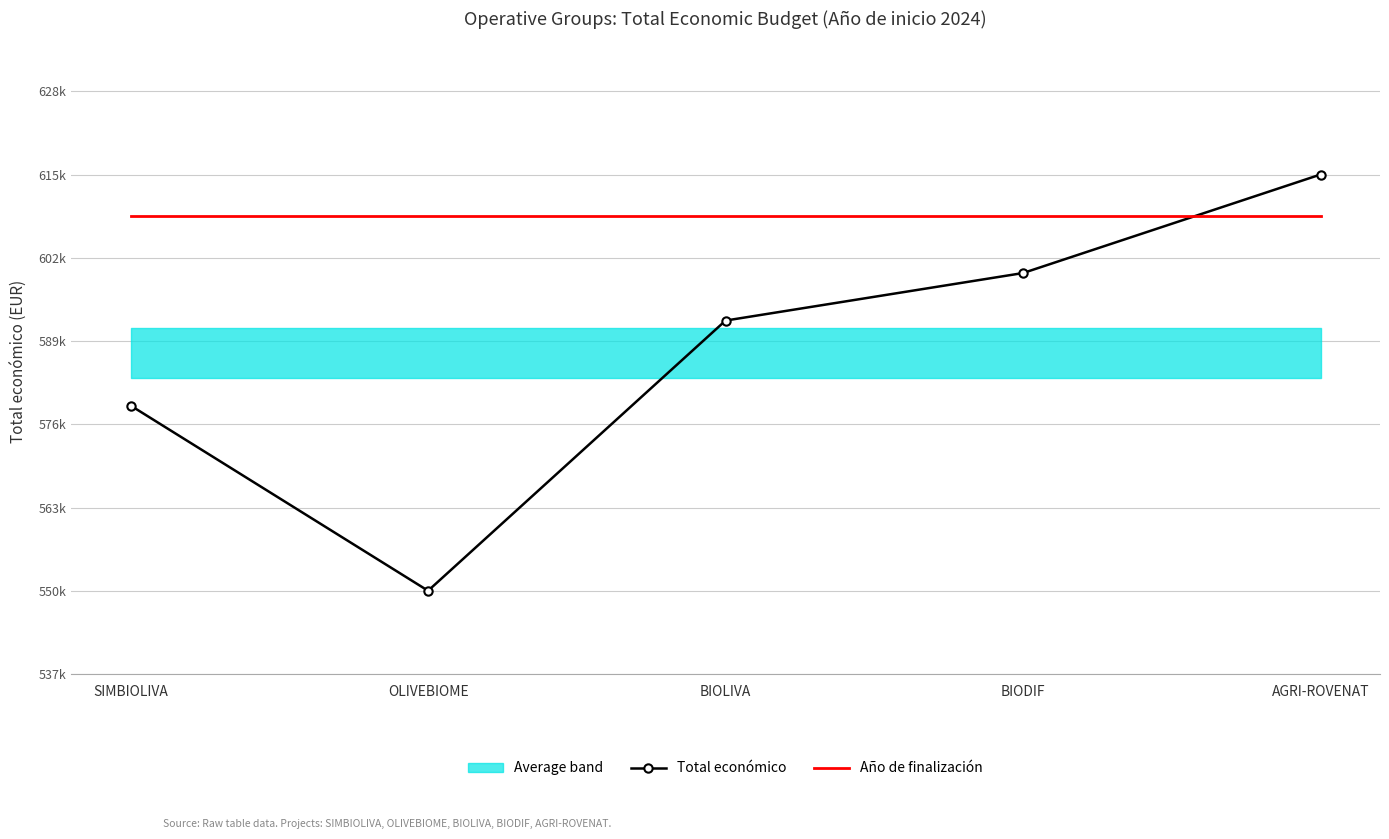

Count the Total económico values in the range 0 to 1.

5